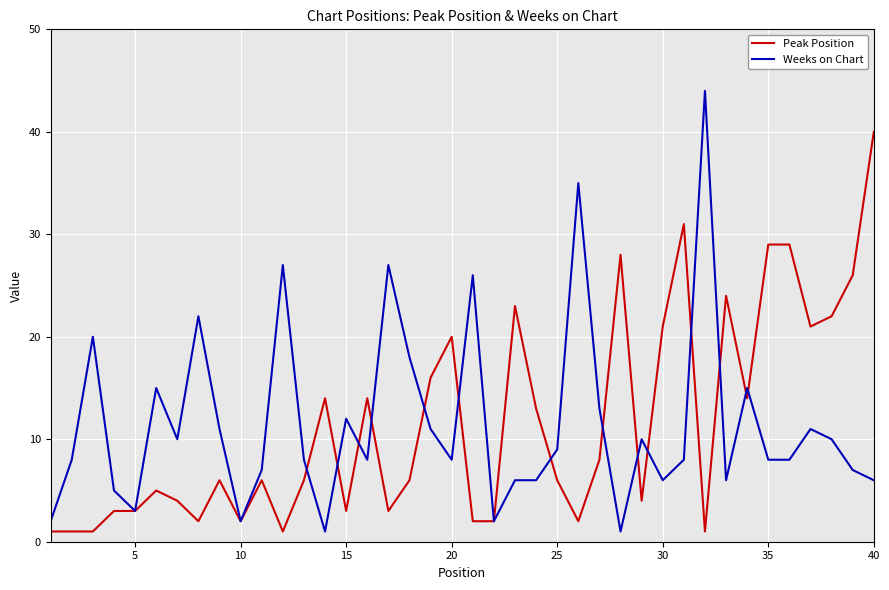

What is the difference between the maximum and minimum values in the Peak Position series?

39